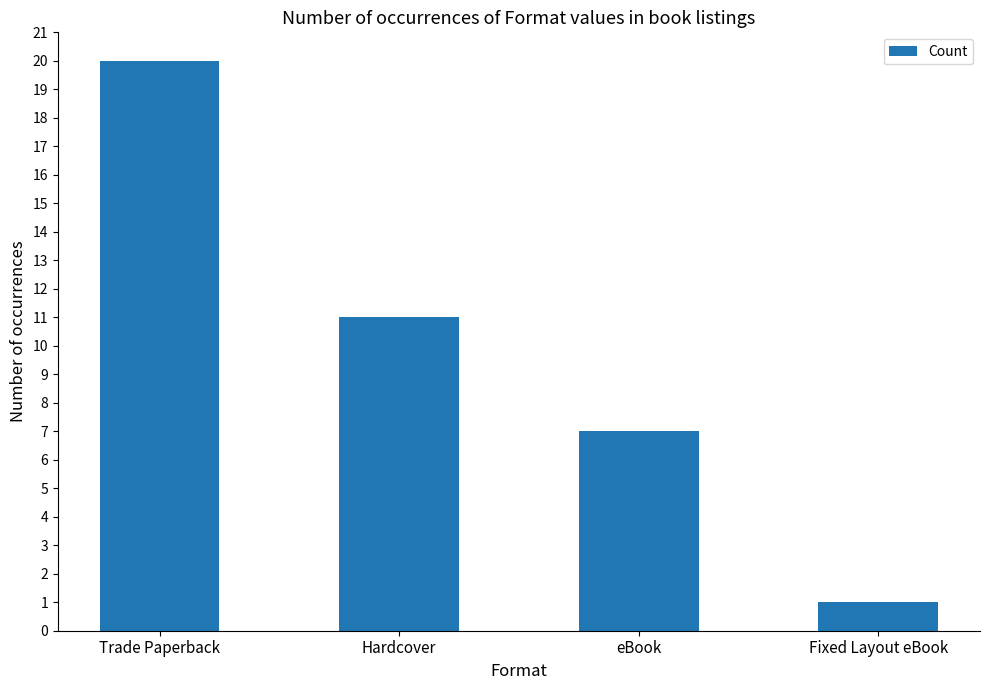

Reading left to right, extract all data points from this chart.

Trade Paperback=20	Hardcover=11	eBook=7	Fixed Layout eBook=1